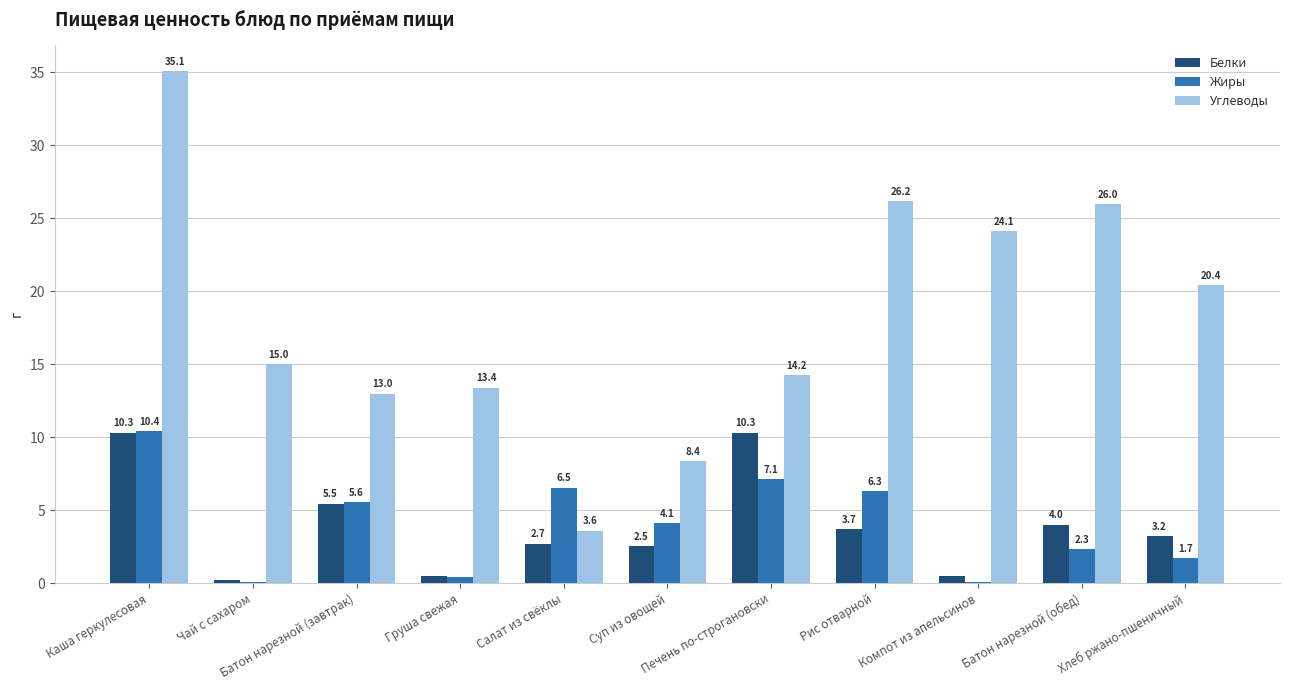

What is the average value of the Углеводы series?

18.1